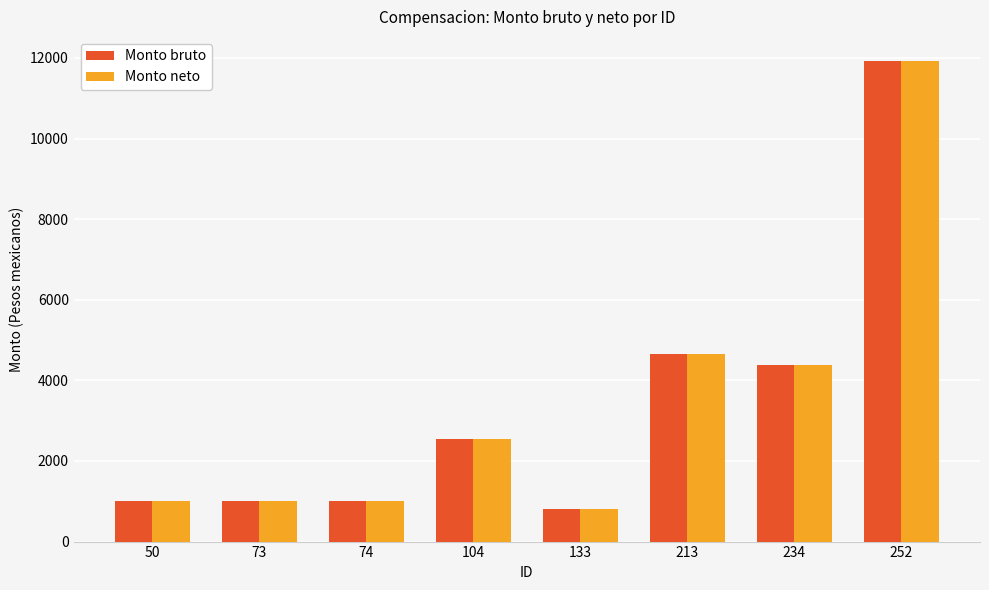

Is it true that Monto bruto equals 7621.3 at 213?

False